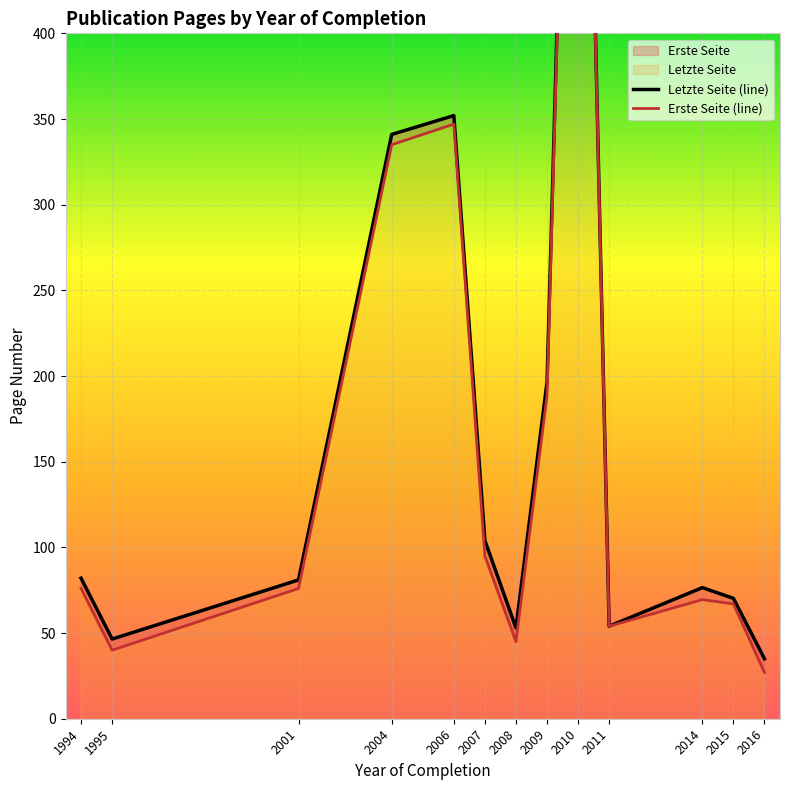

What is the difference between the second highest and second lowest values in the Erste Seite (line) series?

307.0